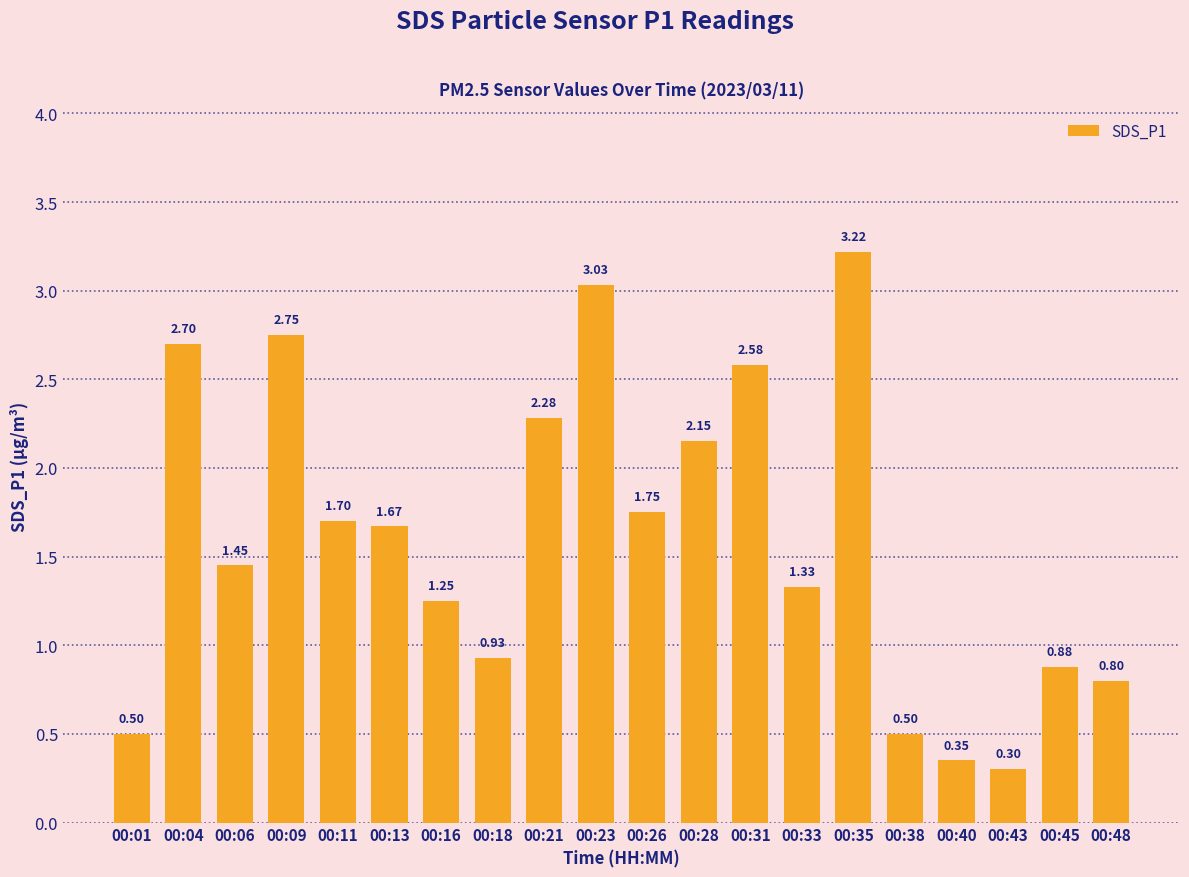

What is the ratio of the value at 00:31 to the value at 00:04?

1.0